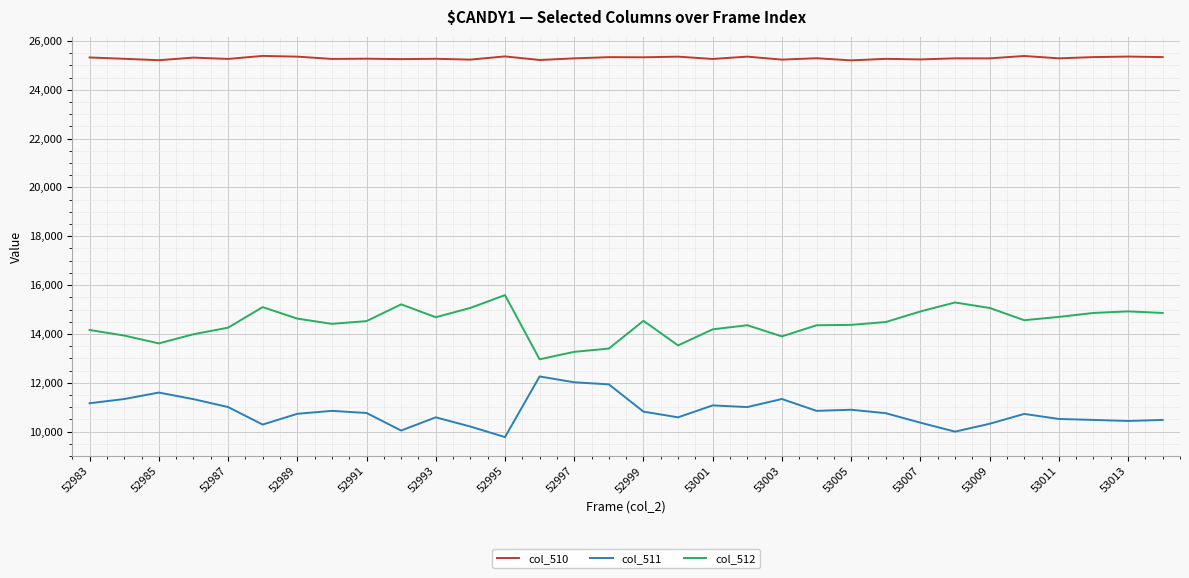

Count the number of categories in the chart.

32